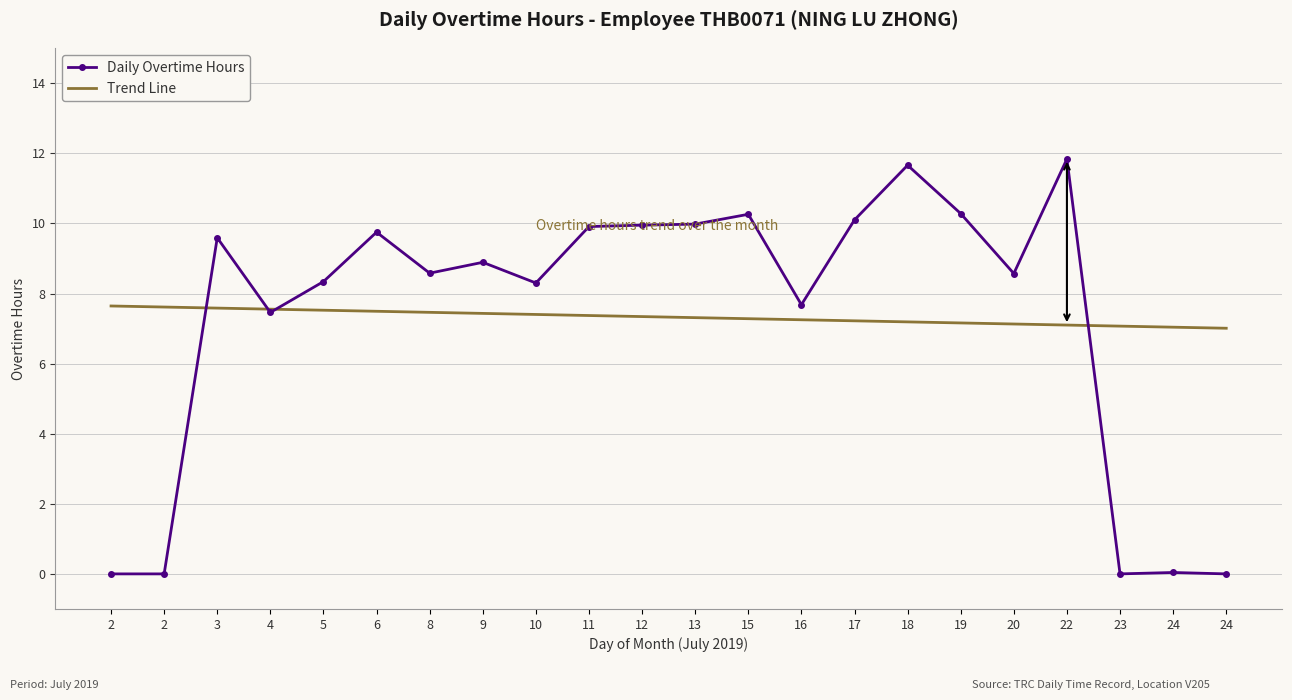

How many lines are shown in the chart?

2